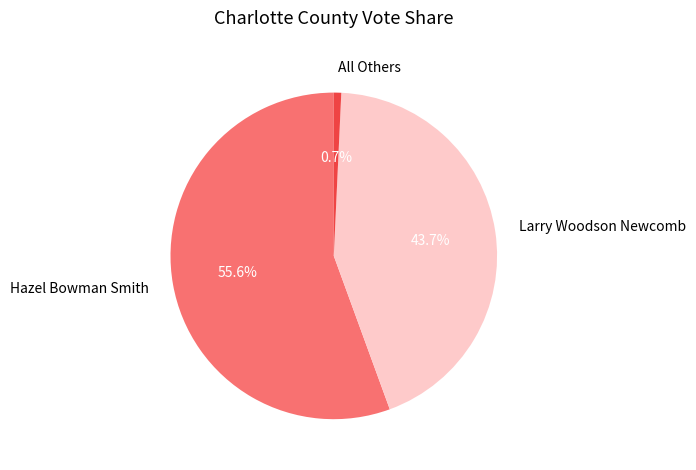

Combined, what portion of the pie is Larry Woodson Newcomb and All Others?

44.4%